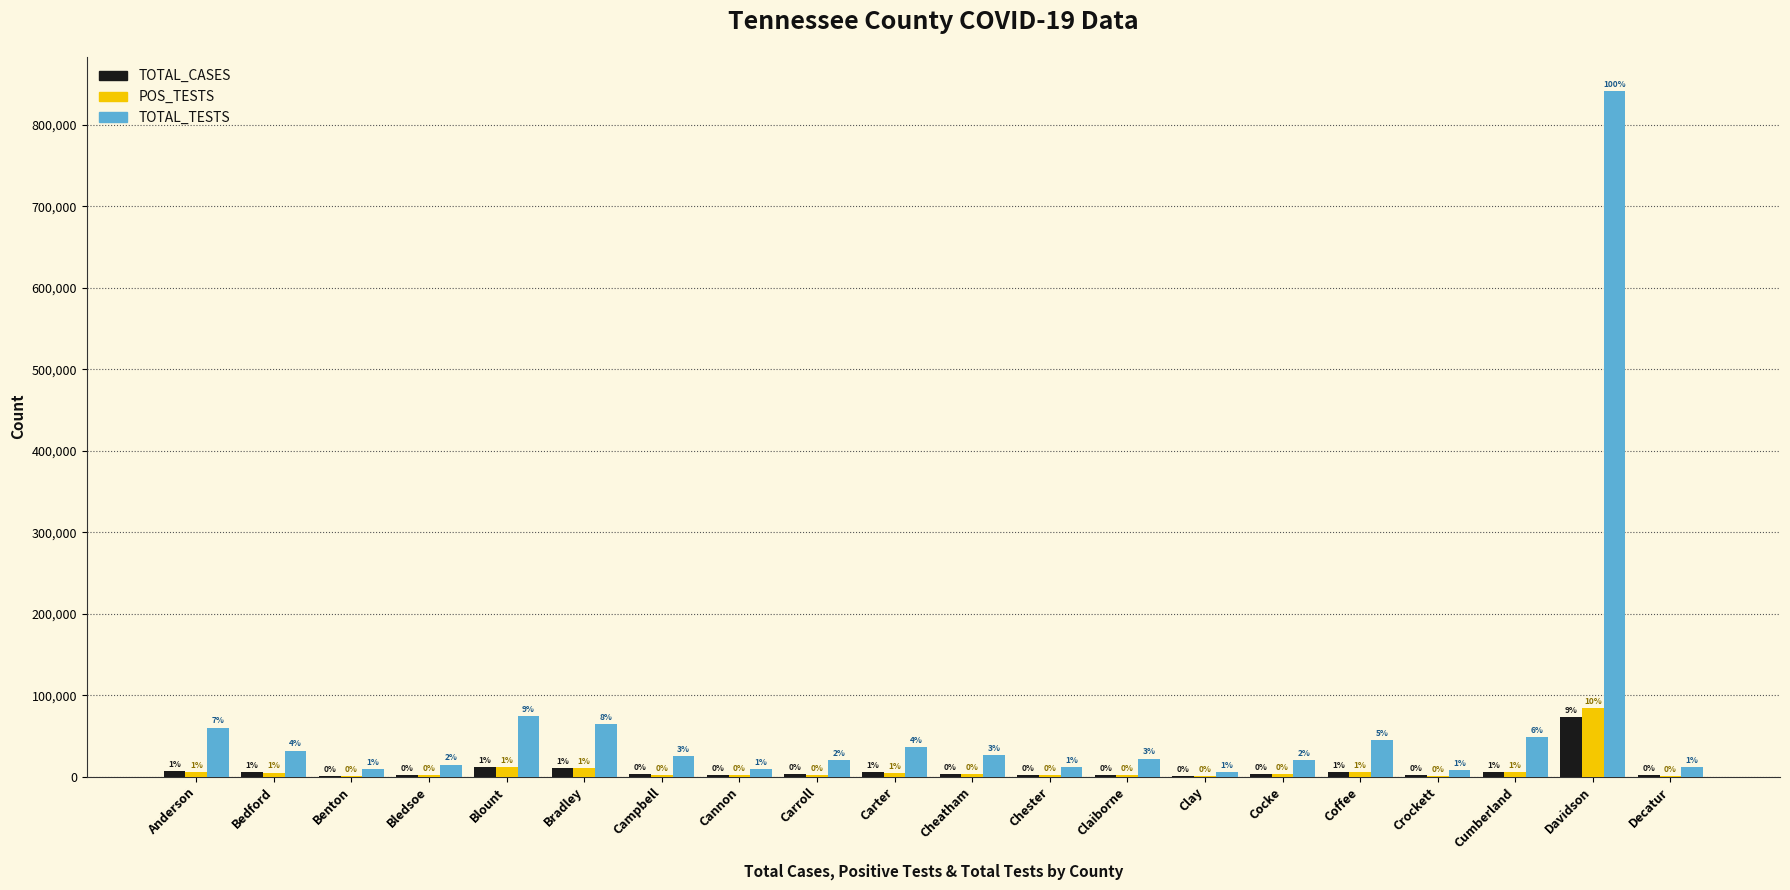

What are all the series names shown in the legend?

TOTAL_CASES, POS_TESTS, TOTAL_TESTS